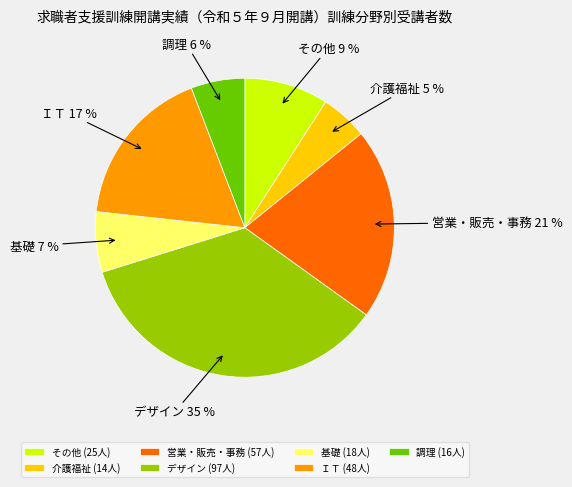

To the nearest percent, what portion does ＩＴ represent?

17%